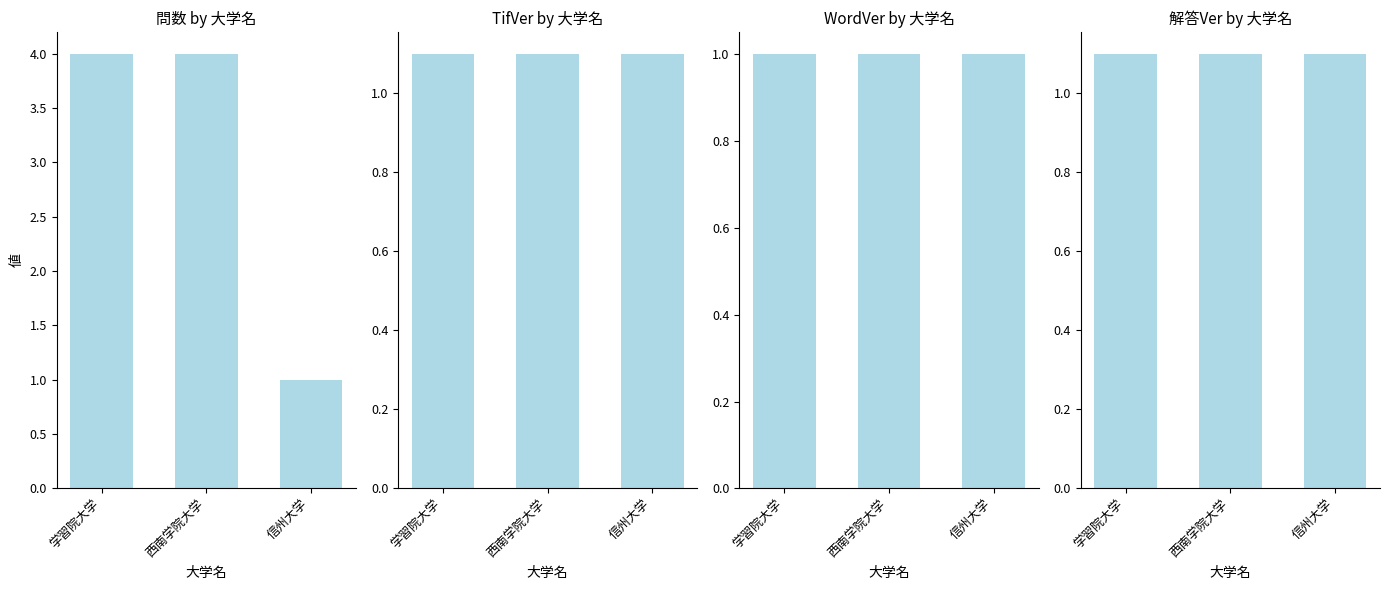

Is the value of 解答Ver at 西南学院大学 greater than the value of TifVer at 西南学院大学?

No